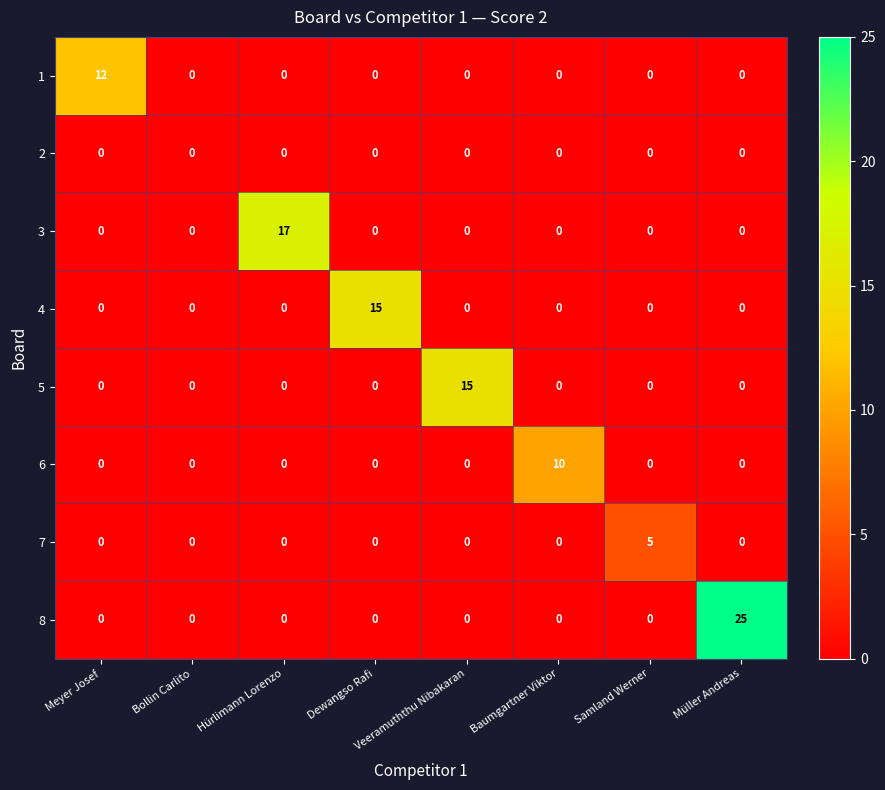

At which category does the chart reach its peak across all series?

Müller Andreas